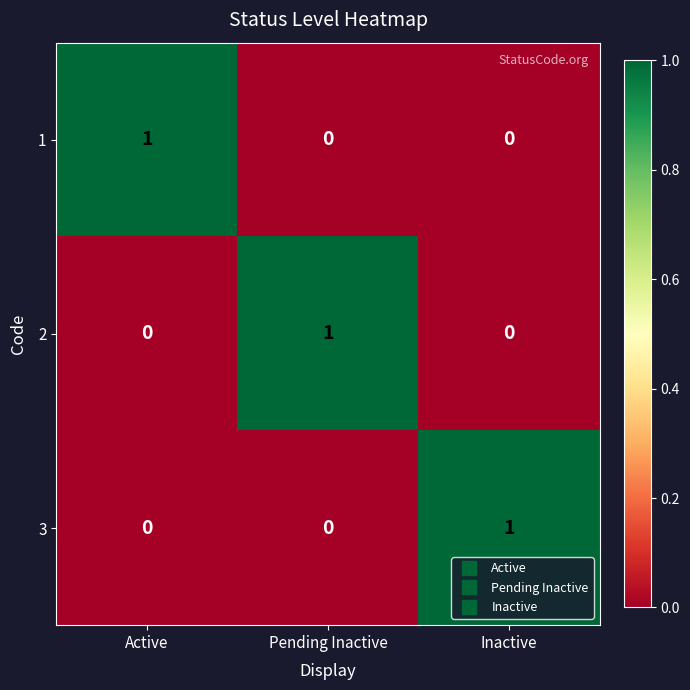

At how many categories does at least one series exceed 0?

3